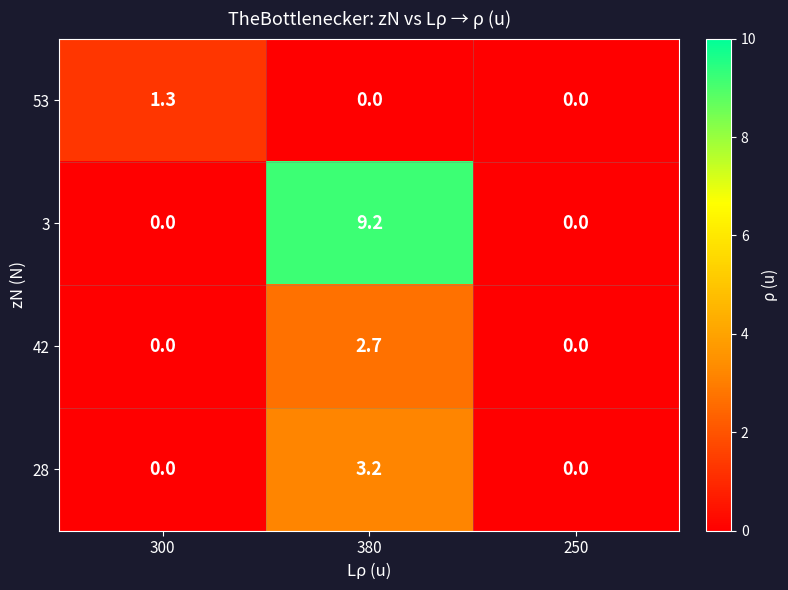

Reading left to right, list all the values displayed in this chart.

53: 300=1.3	380=0.0	250=0.0
3: 300=0.0	380=9.2	250=0.0
42: 300=0.0	380=2.7	250=0.0
28: 300=0.0	380=3.2	250=0.0